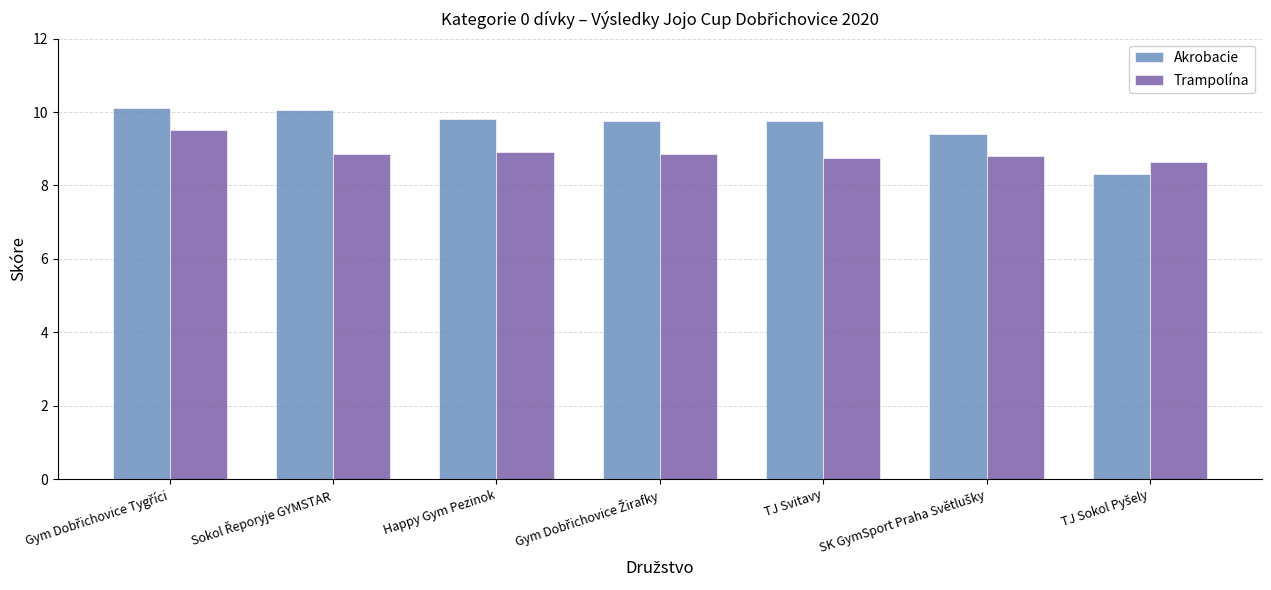

List the series in order of their overall mean, lowest first.

Trampolína, Akrobacie